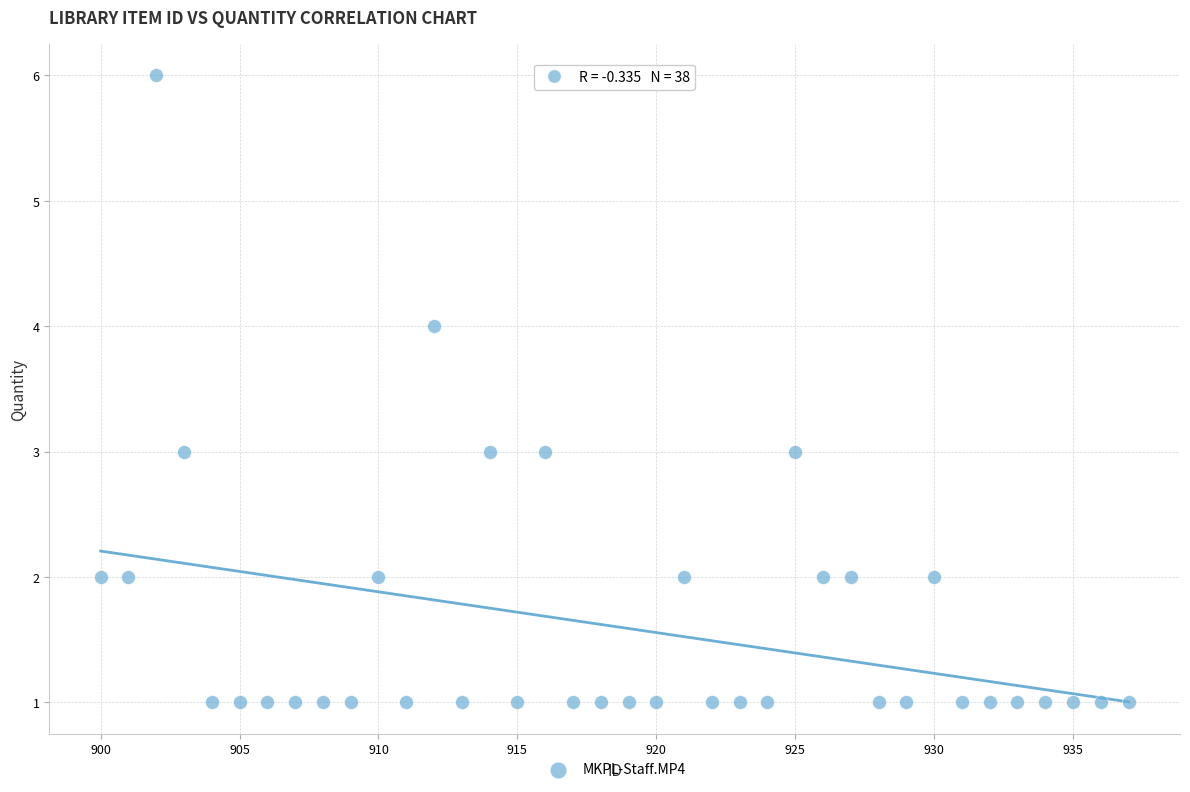

What is the range of Y values (max minus min)?

5